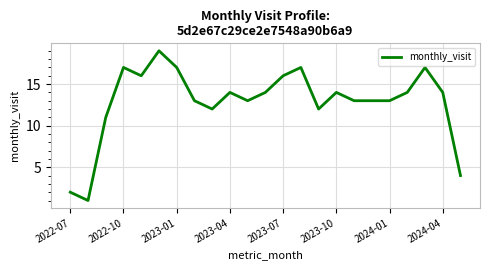

What is the difference between the maximum and minimum values?

18